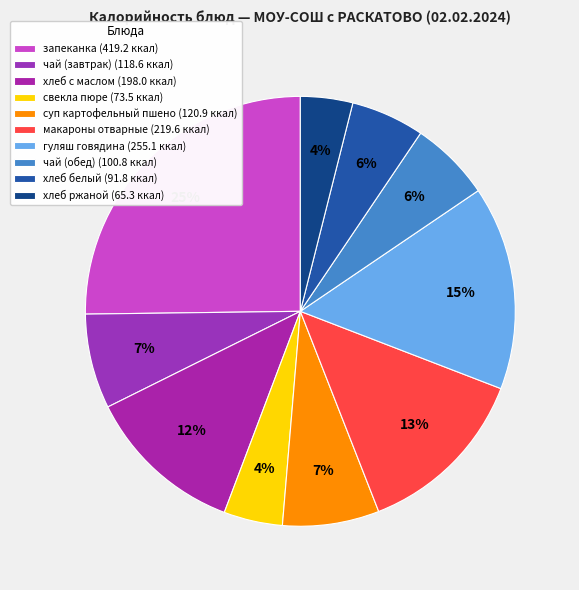

What is the total percentage of хлеб белый and запеканка?

30.7%